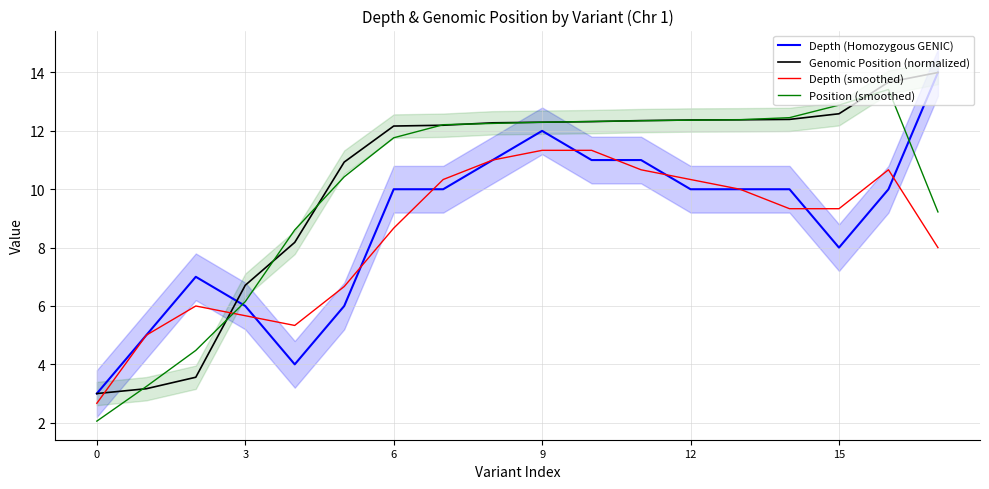

At 6, list the series in order from smallest to largest.

Genomic Position (normalized), Position (smoothed), Depth (smoothed), Depth (Homozygous GENIC)